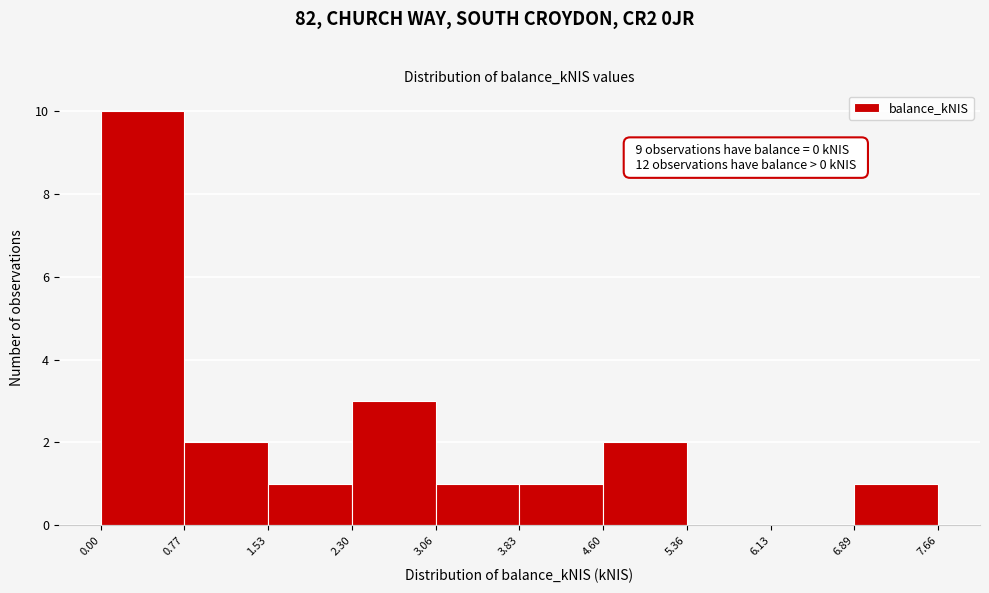

Over which range of the x-axis is the bar tallest?

0.00 to 0.77